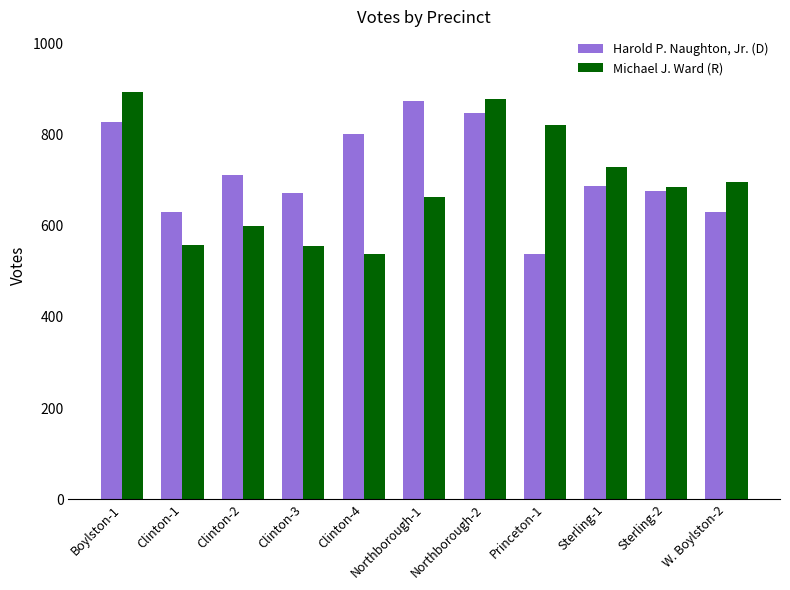

What is the difference between the maximum and minimum values in the Michael J. Ward (R) series?

354